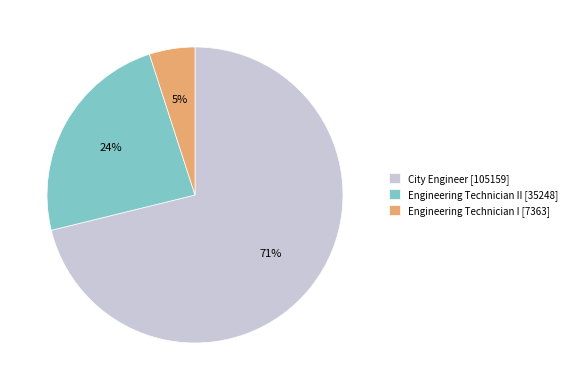

Combined, do Engineering Technician II [35248] and City Engineer [105159] account for over 50%?

Yes